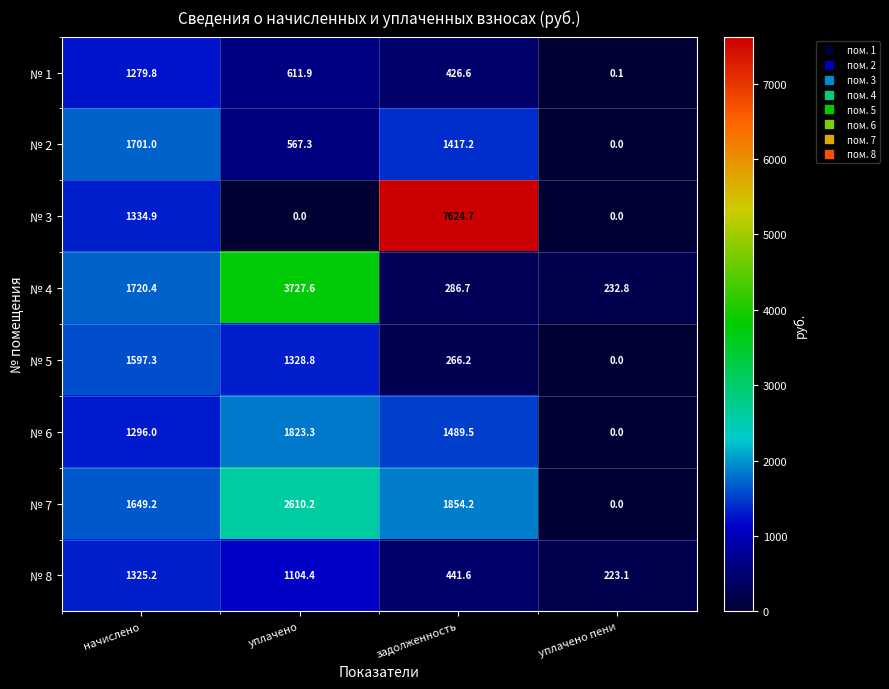

How many values in the № 7 series exceed 1854?

2